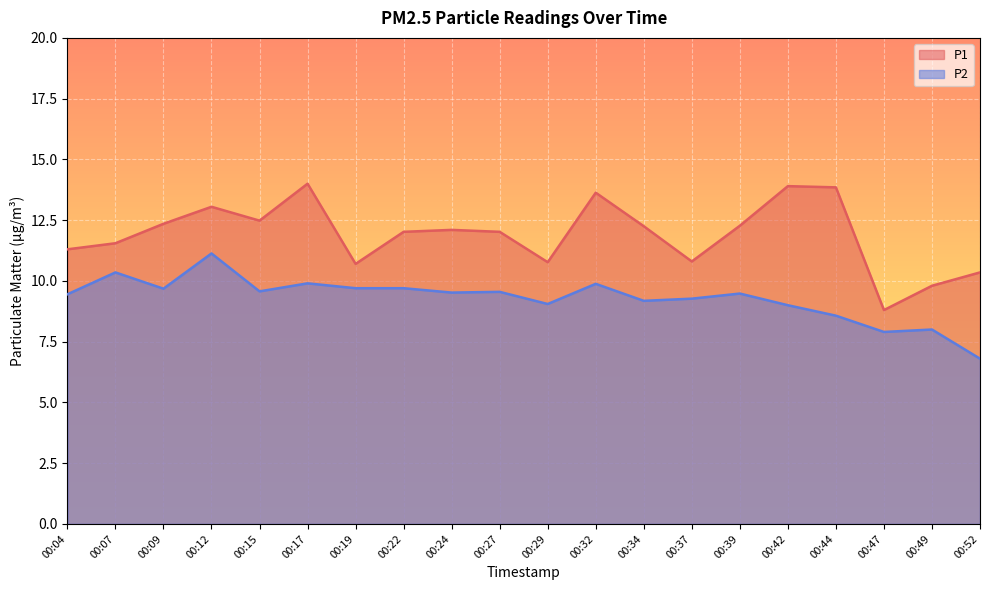

True or false: P2 and P1 cross at least once.

False